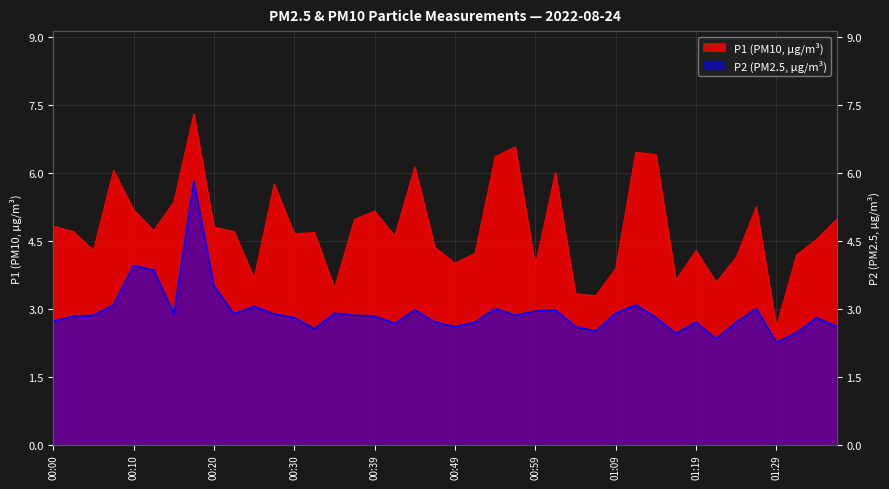

The P1 series shows 6.3 at 00:55. True or false?

True